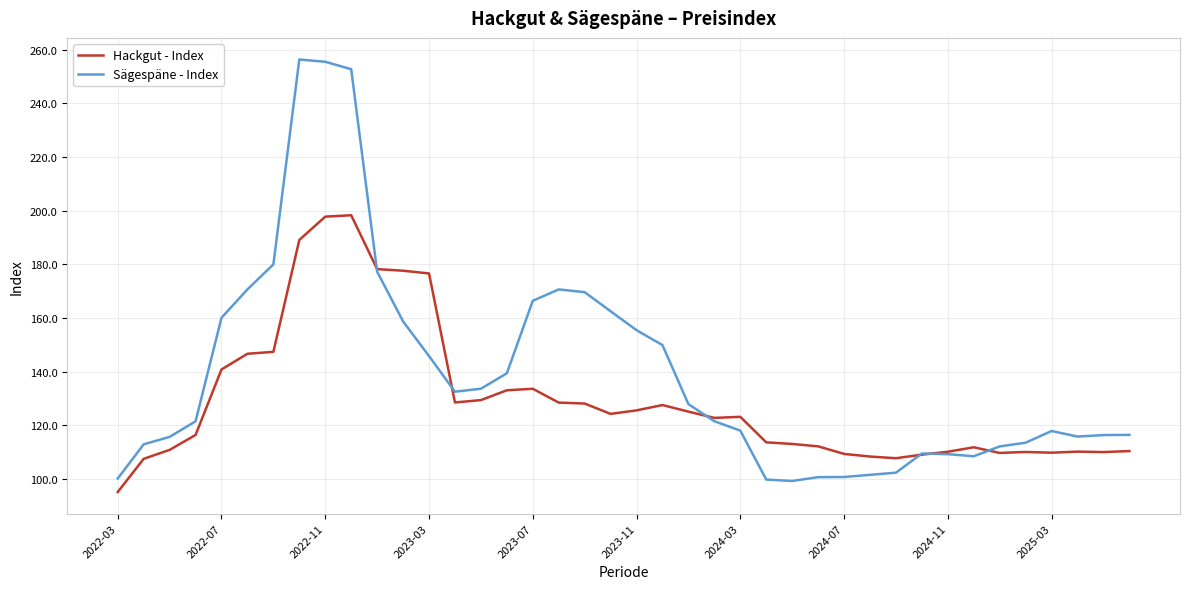

What is the maximum value shown in the chart?

256.4